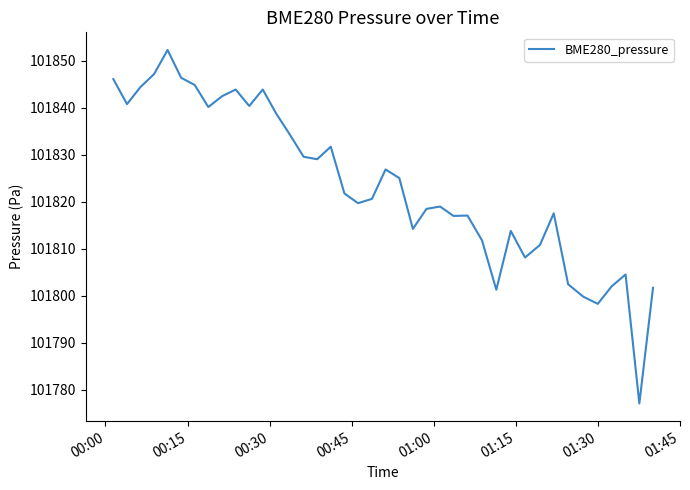

What is the greatest value displayed?

101852.3